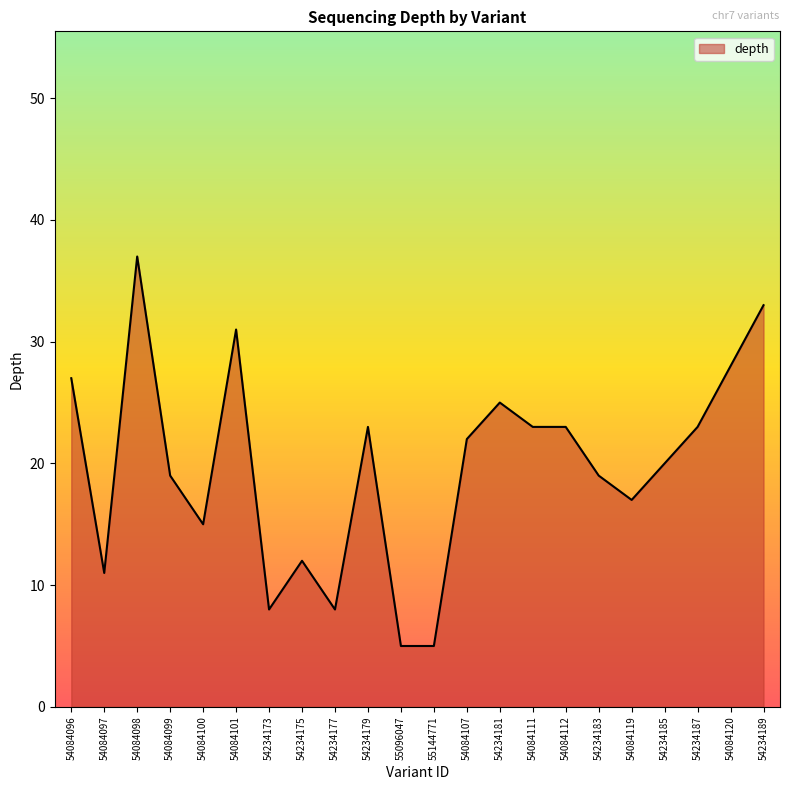

How many distinct data groups are displayed?

1